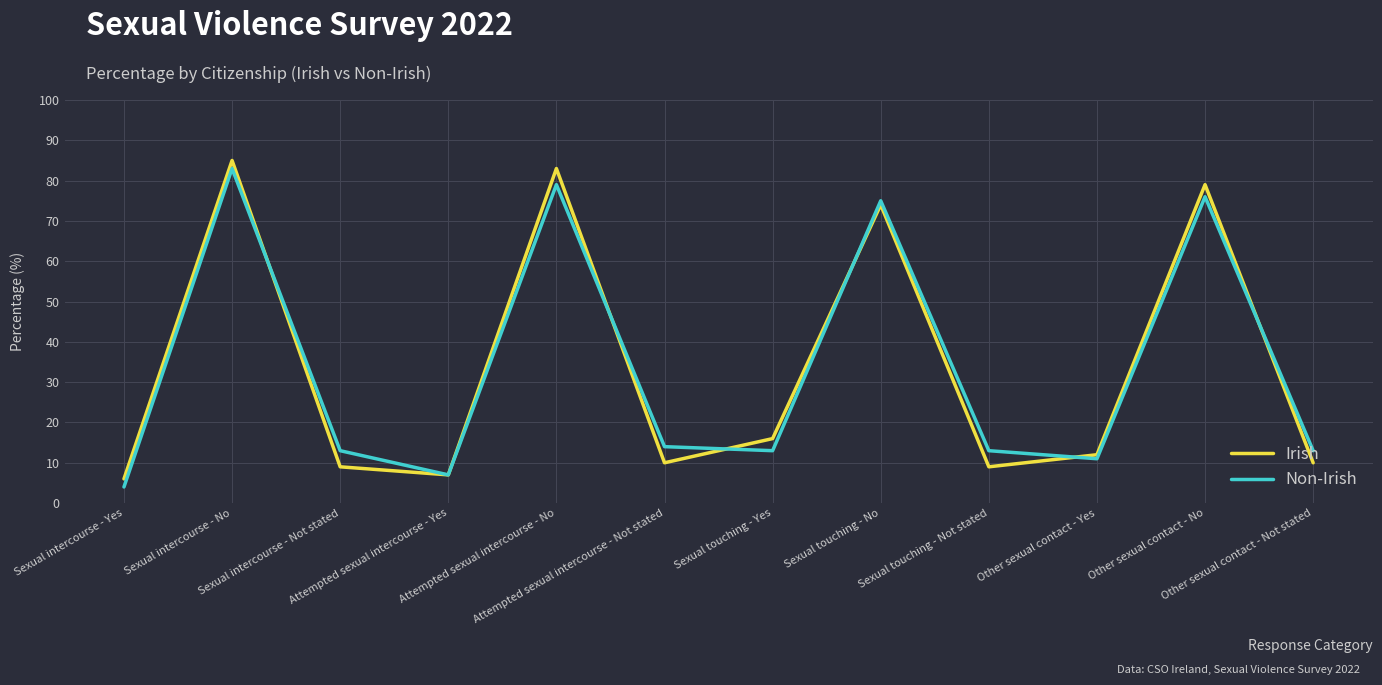

What is the highest value of the Non-Irish series?

83